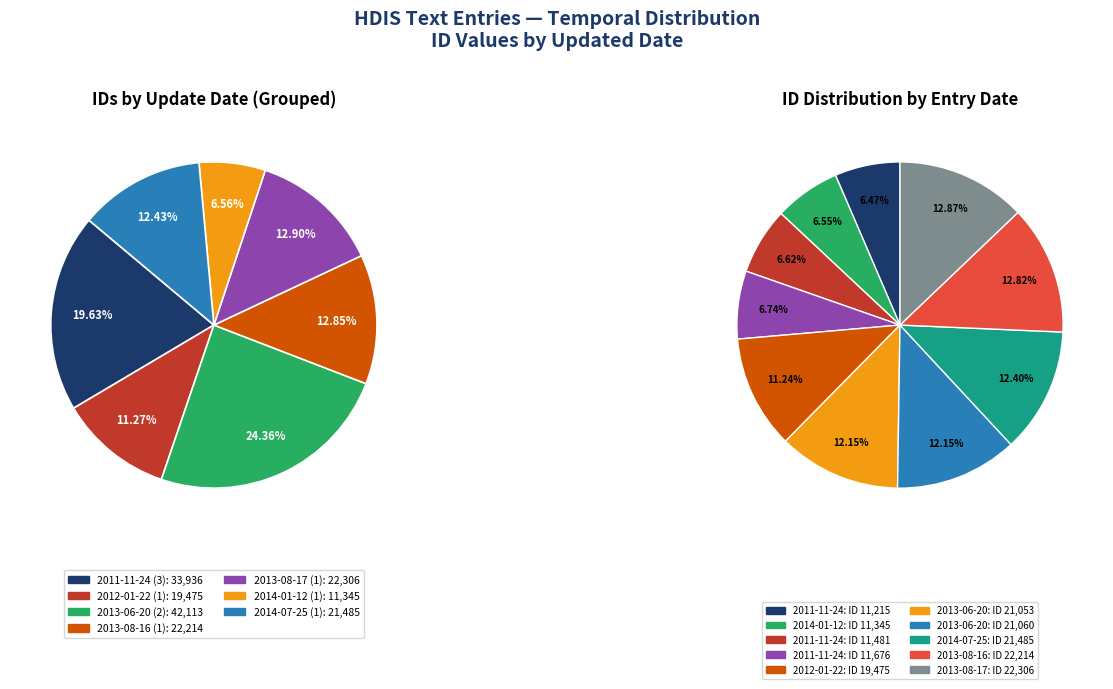

What is the smallest slice in the pie chart?

2011-11-24